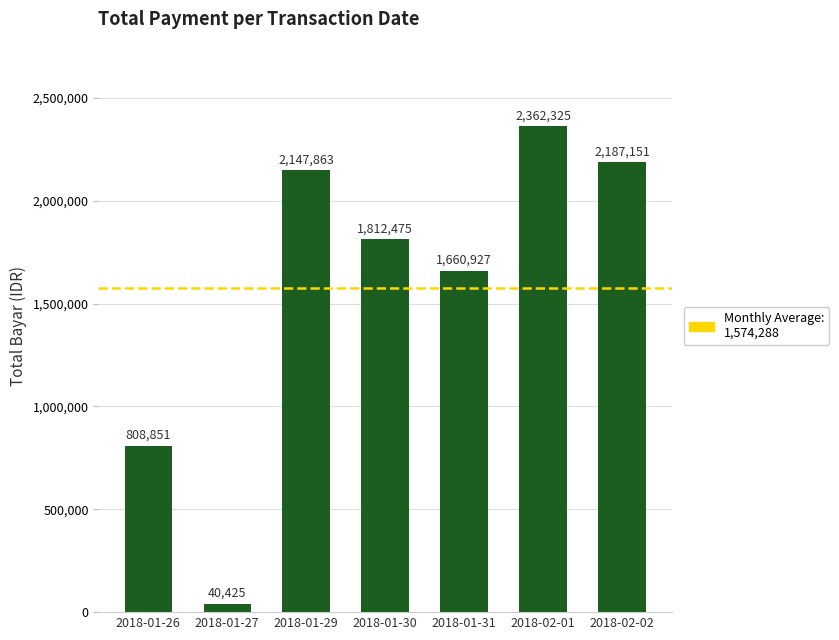

What is the change in value from 2018-01-27 to 2018-01-30?

+1772050